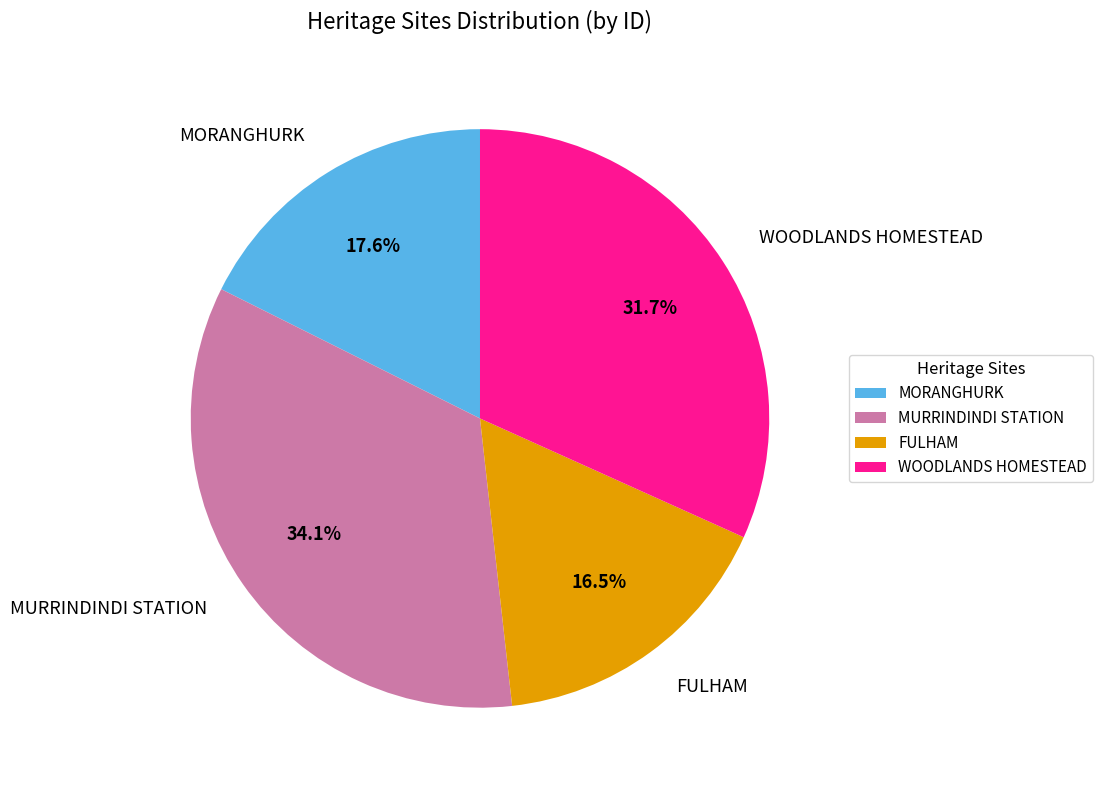

Combined, what portion of the pie is FULHAM and WOODLANDS HOMESTEAD?

48.2%